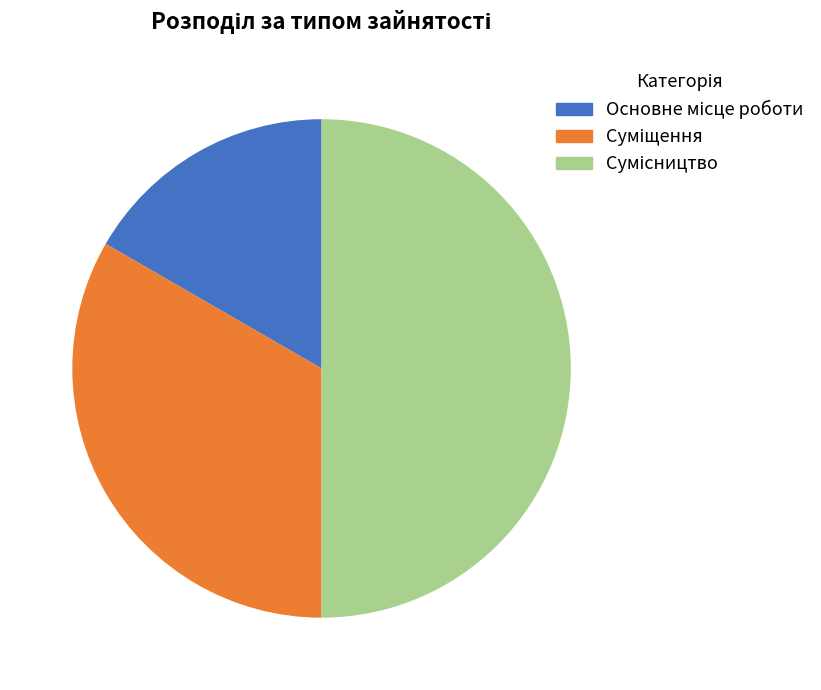

Count the number of slices in the pie.

3